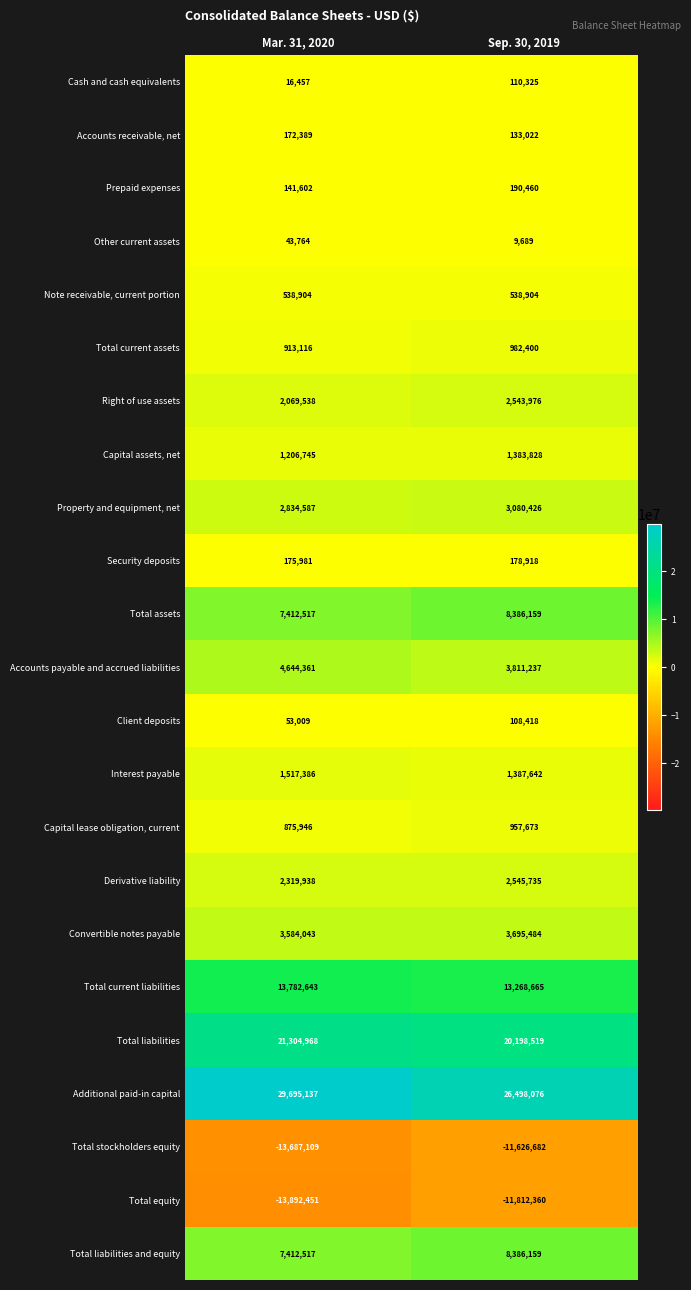

What is the difference between the highest and lowest values at Sep. 30, 2019?

38310436